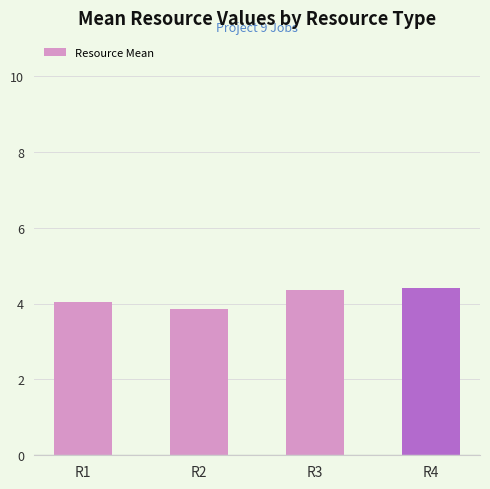

What is the sum of the values at R1 and R3?

8.4